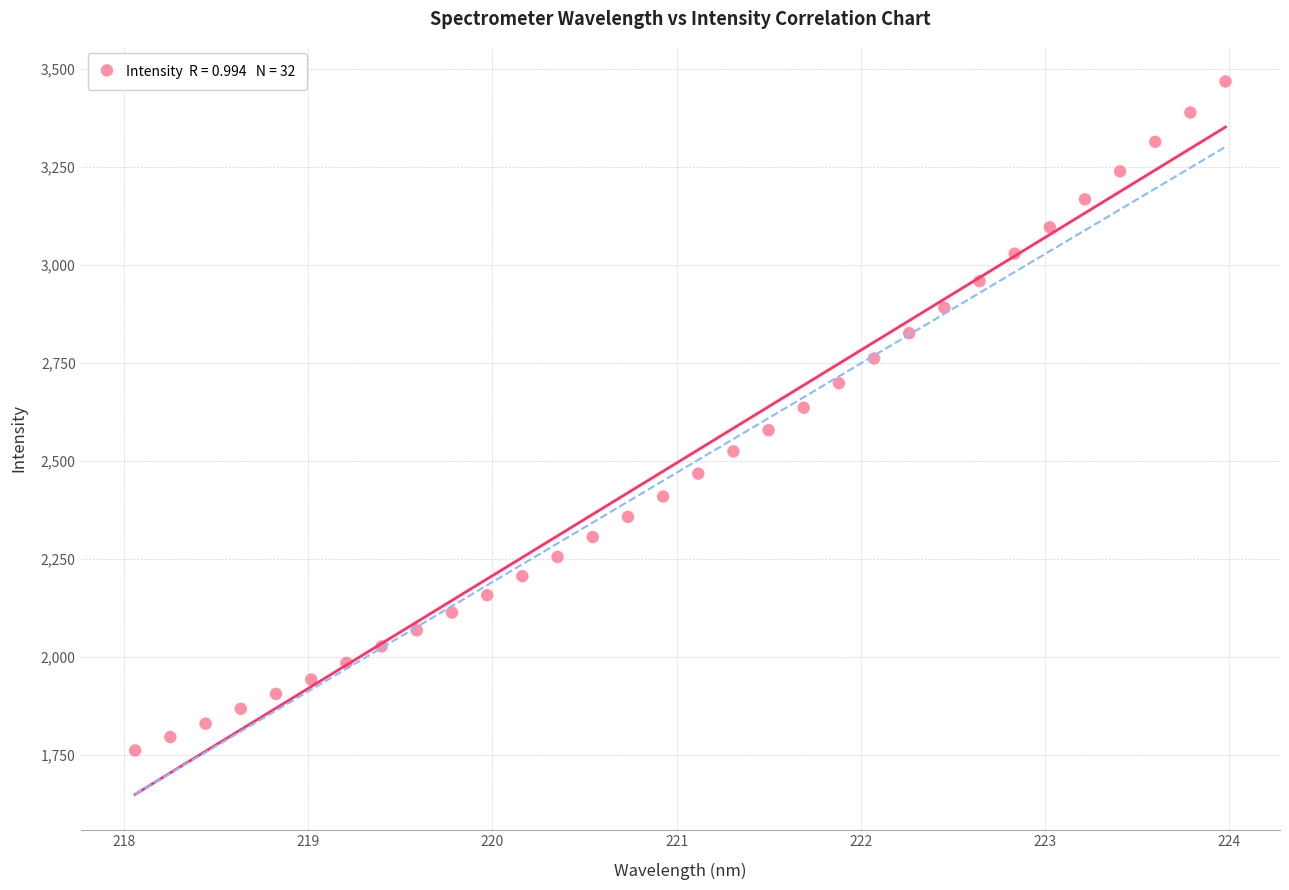

What is the range of X values (max minus min)?

5.9